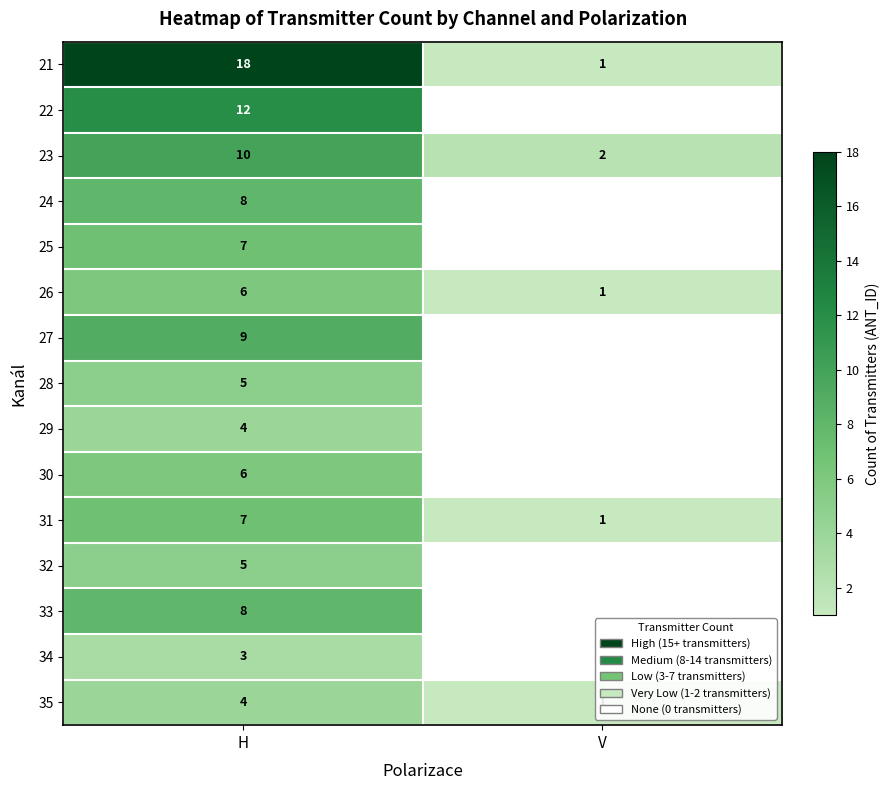

Is it true that 28 equals 7.3 at H?

False